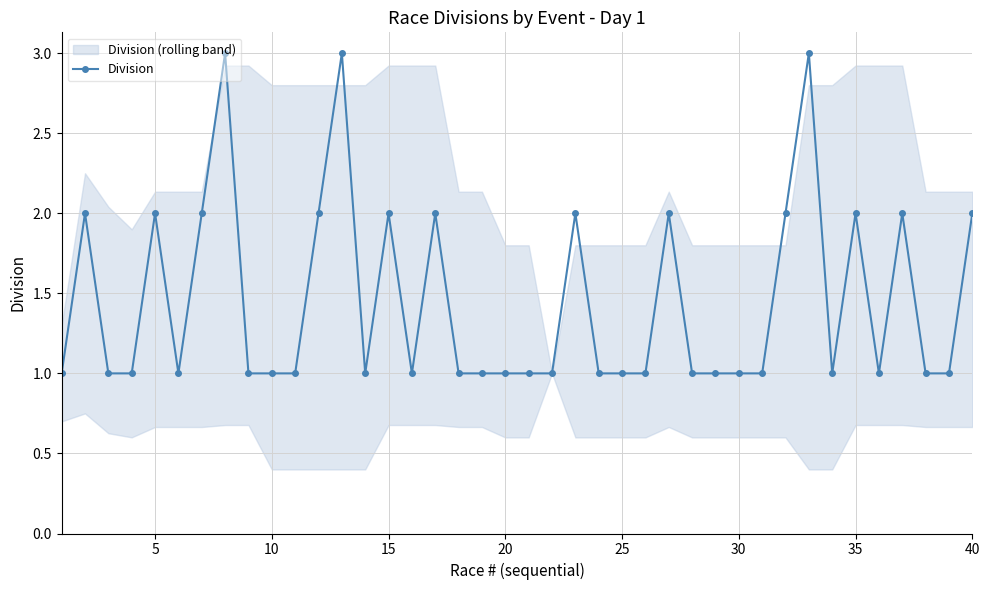

True or false: Division has more than 2 points higher than both neighbors.

True